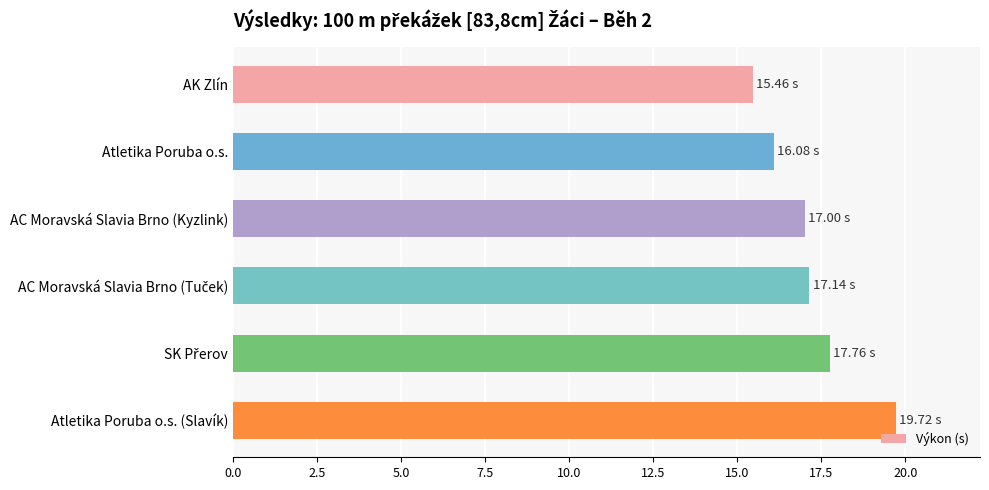

What is the label of the 6th bar from the top?

Atletika Poruba o.s. (Slavík)